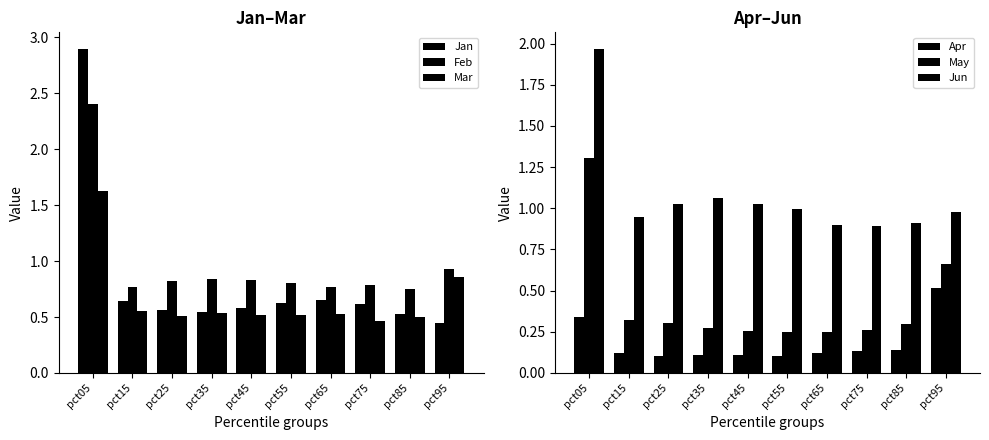

Which category has the lowest value in the Feb series?

pct85